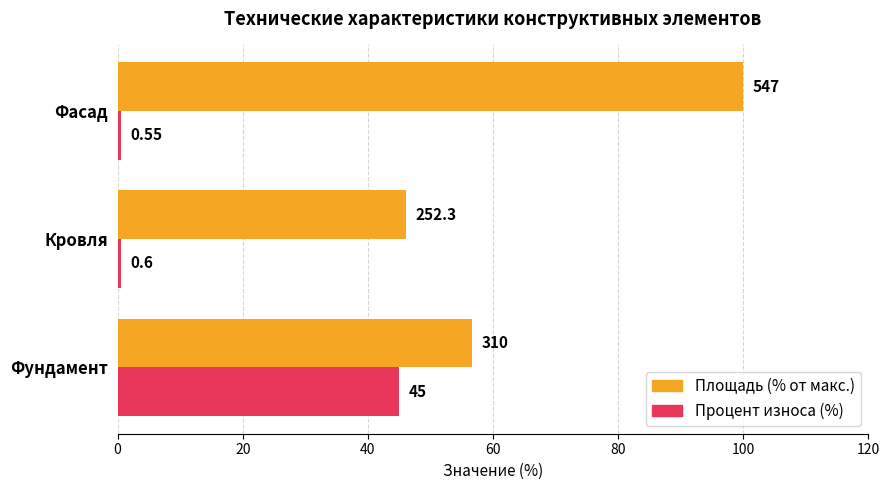

Is the value of Площадь (% от макс.) at Кровля greater than the value of Процент износа (%) at Фундамент?

Yes